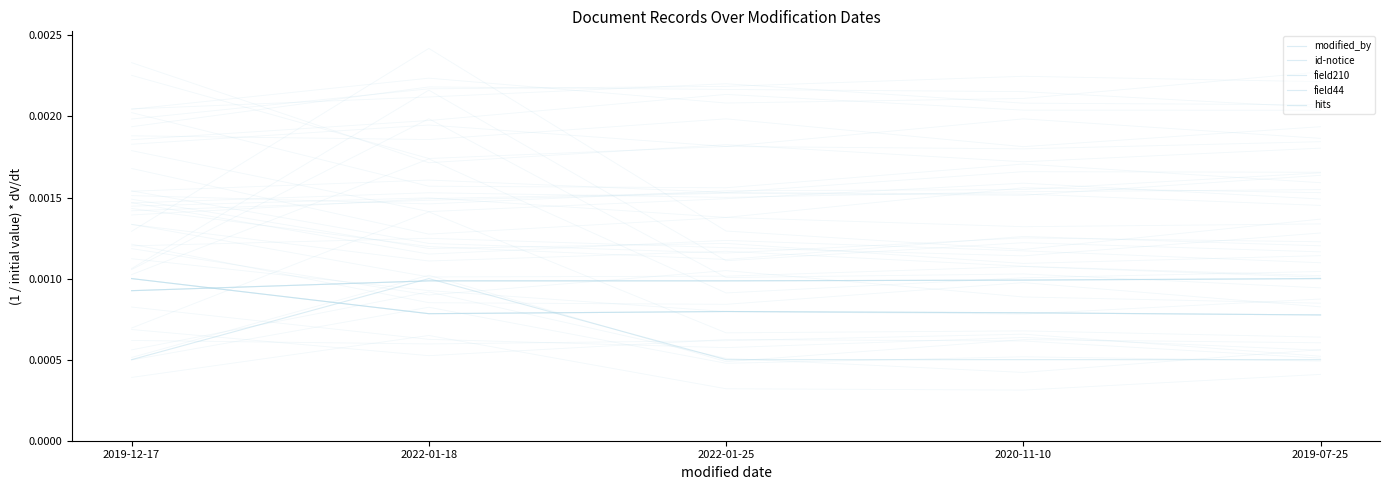

Where is id-notice nearest to the value 0?

2019-07-25